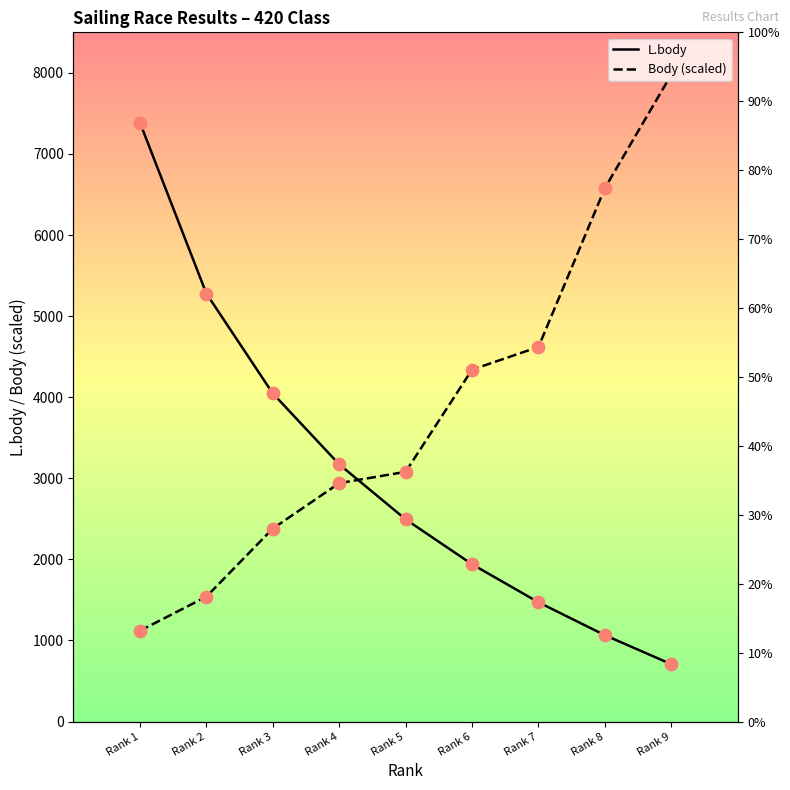

At how many categories does at least one series exceed 2863?

9